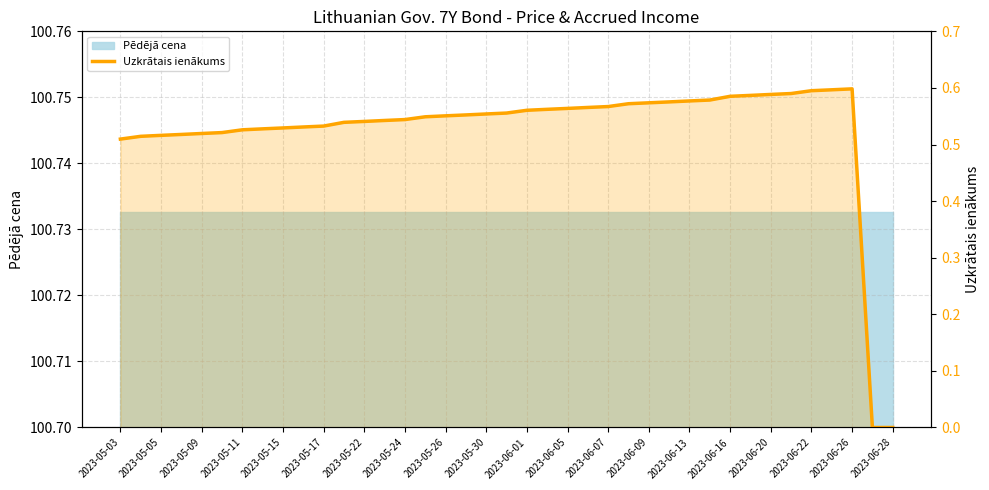

What is the sum of the values at 2023-06-28 and 2023-06-26?

0.6